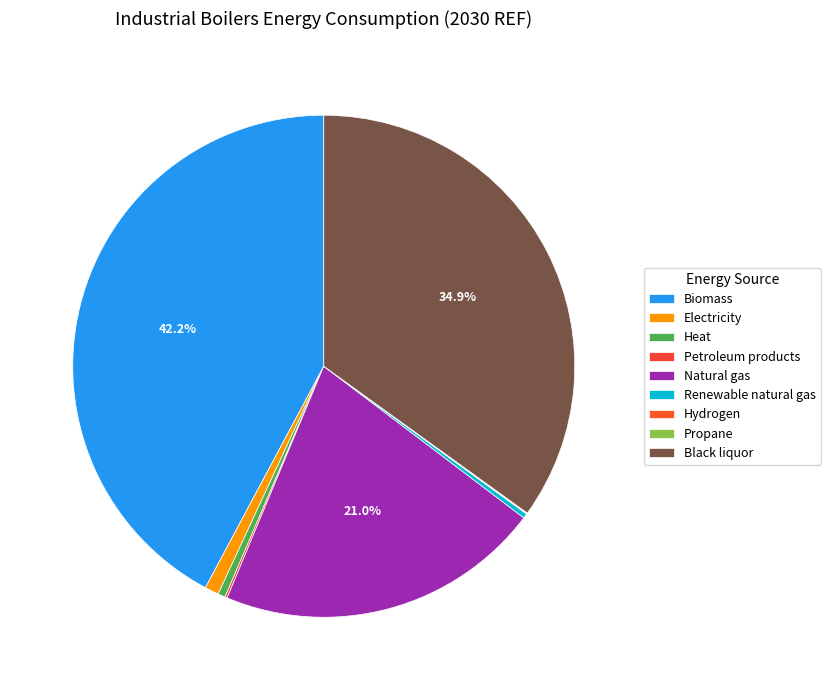

What is the change in value from Heat to Propane?

-3234.6